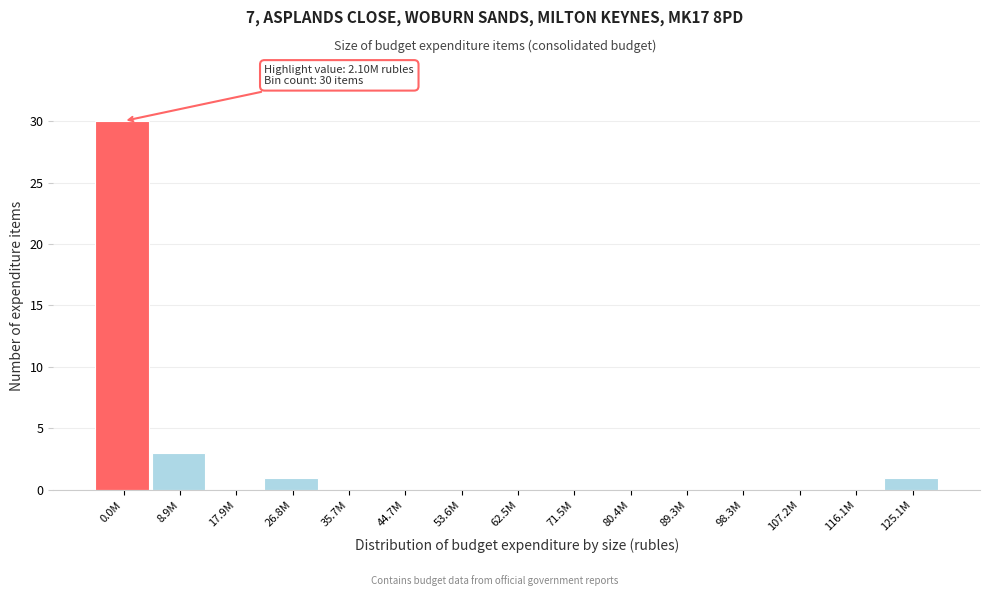

Reading left to right, list all the values displayed in this chart.

0.0M=30	8.9M=3	17.9M=0	26.8M=1	35.7M=0	44.7M=0	53.6M=0	62.5M=0	71.5M=0	80.4M=0	89.3M=0	98.3M=0	107.2M=0	116.1M=0	125.1M=1